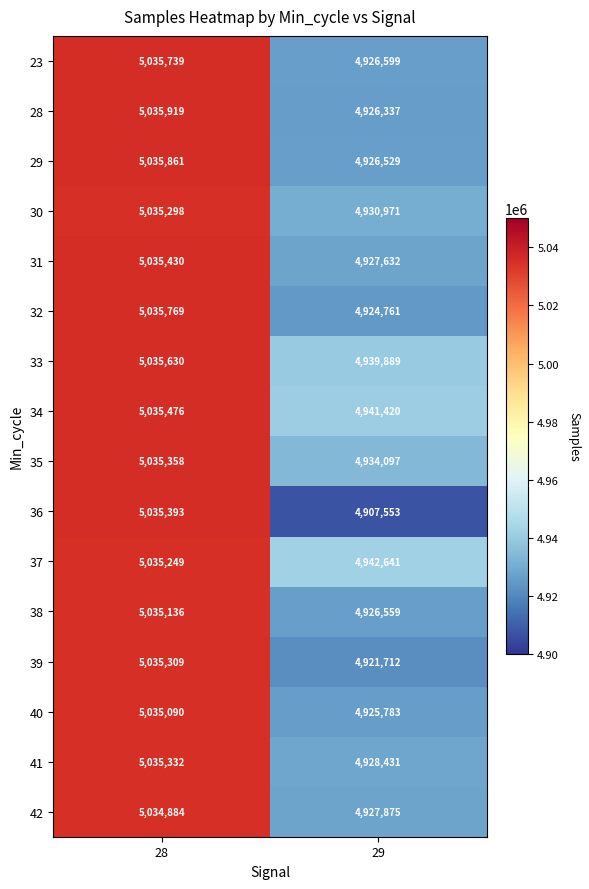

How many data points does each series have?

2